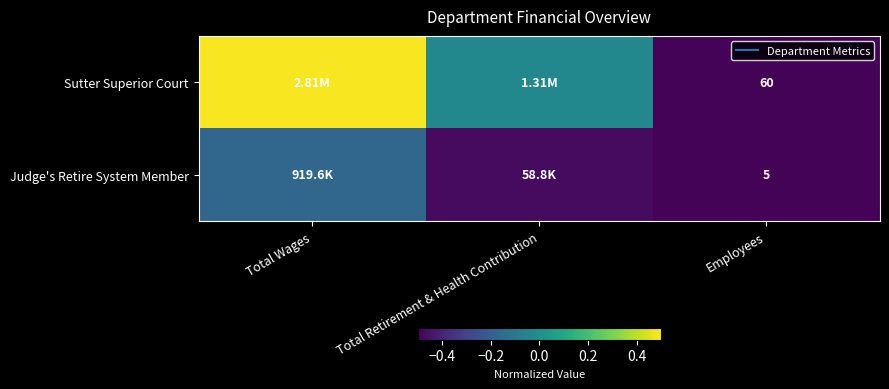

How many values in Sutter Superior Court are above zero?

1